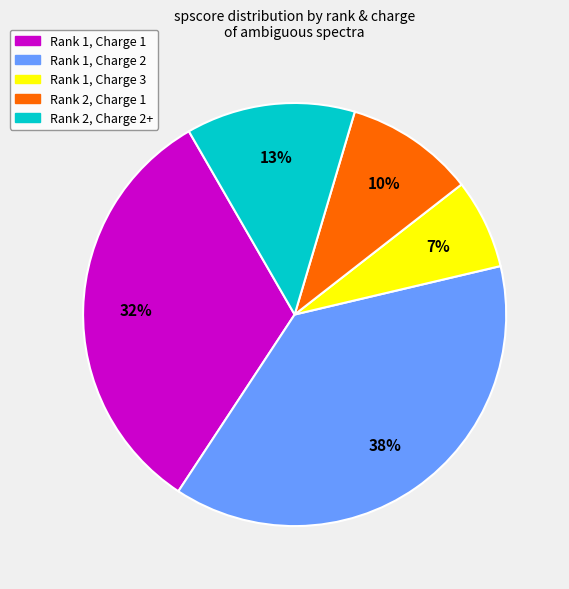

Is there a majority slice in this chart?

No